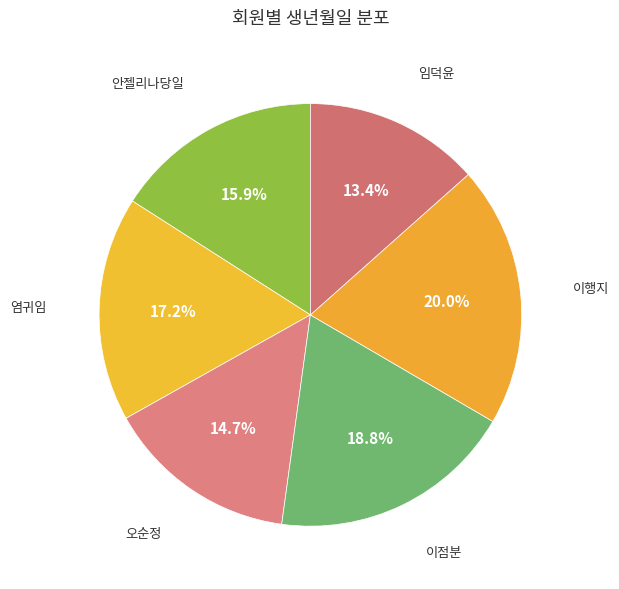

How many segments does this pie chart have?

6